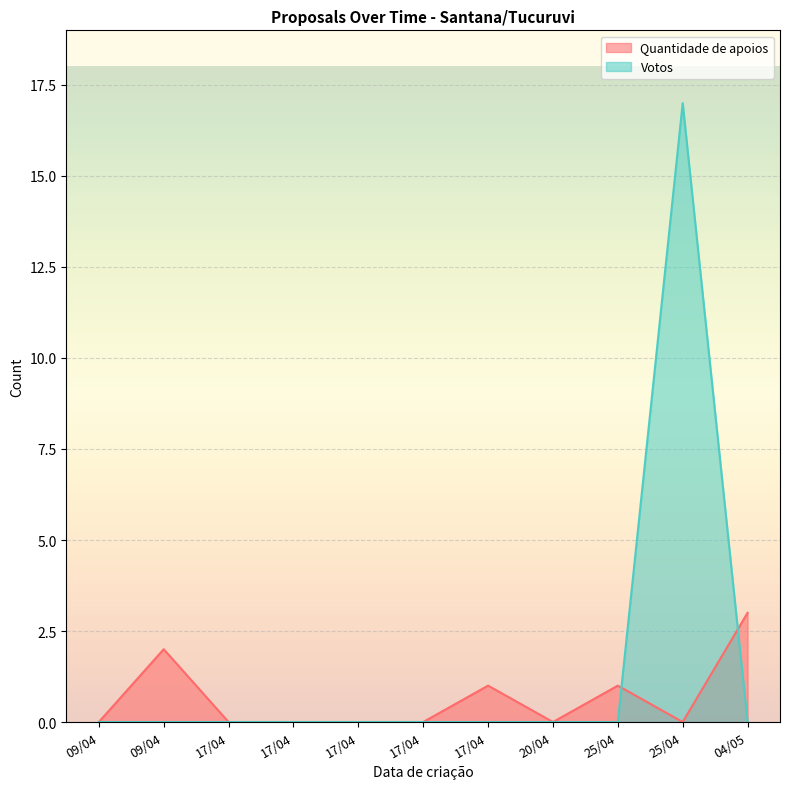

Count the Quantidade de apoios values in the range 0 to 1.

9